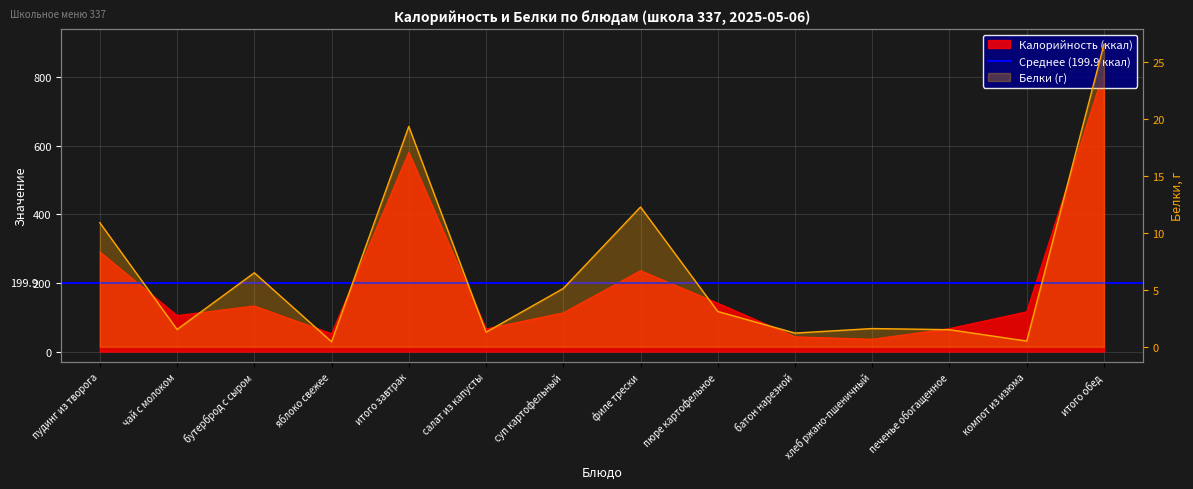

At which category does Калорийность reach its first local peak?

бутерброд с сыром